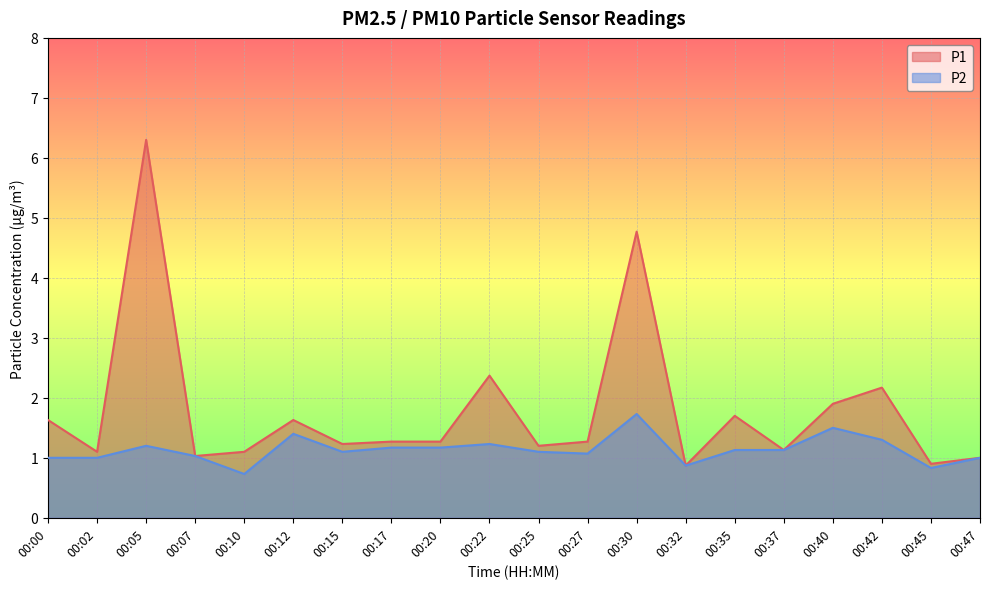

Reading left to right, what are all the values shown in this chart?

P1: 00:00=1.6	00:02=1.1	00:05=6.3	00:07=1.0	00:10=1.1	00:12=1.6	00:15=1.2	00:17=1.3	00:20=1.3	00:22=2.4	00:25=1.2	00:27=1.3	00:30=4.8	00:32=0.9	00:35=1.7	00:37=1.1	00:40=1.9	00:42=2.2	00:45=0.9	00:47=1.0
P2: 00:00=1.0	00:02=1.0	00:05=1.2	00:07=1.0	00:10=0.7	00:12=1.4	00:15=1.1	00:17=1.2	00:20=1.2	00:22=1.2	00:25=1.1	00:27=1.1	00:30=1.7	00:32=0.9	00:35=1.1	00:37=1.1	00:40=1.5	00:42=1.3	00:45=0.8	00:47=1.0